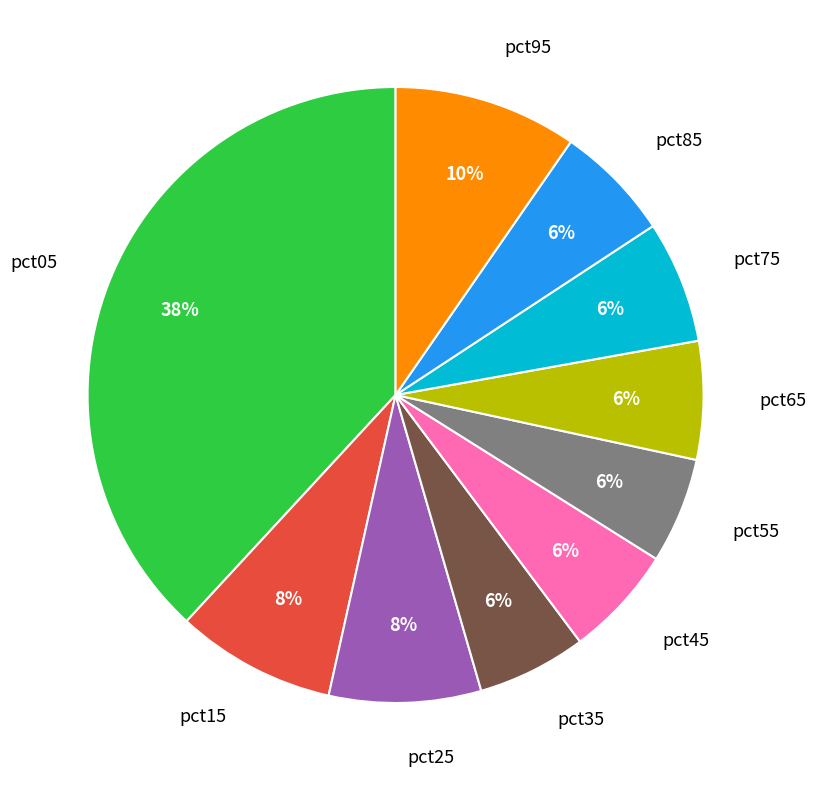

Which category has the biggest portion of the pie?

pct05